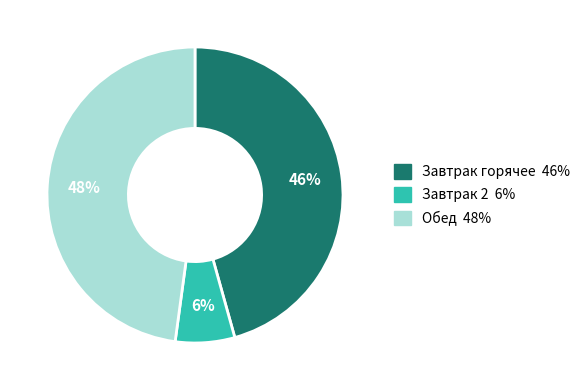

Is there any slice that represents more than half of the pie?

No